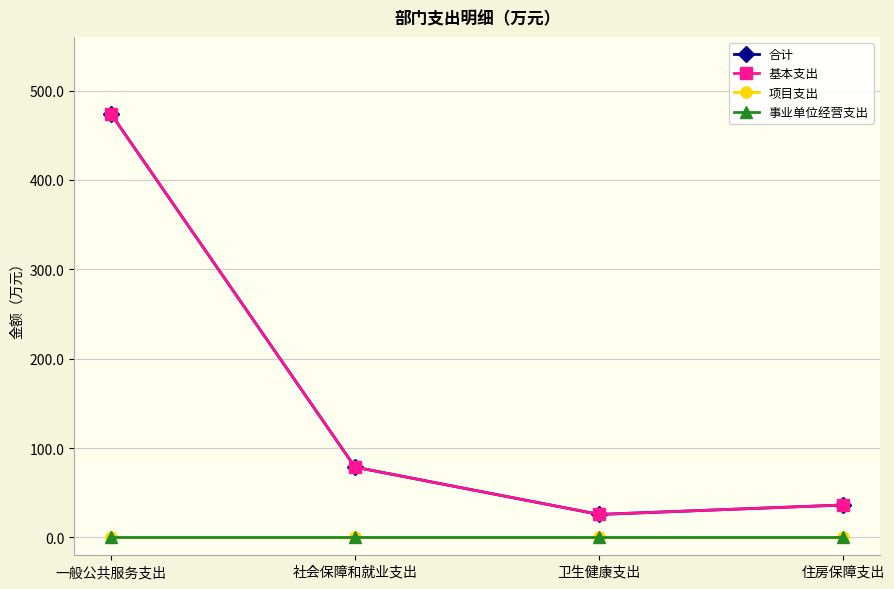

Is this an area chart (filled region under the line)?

No